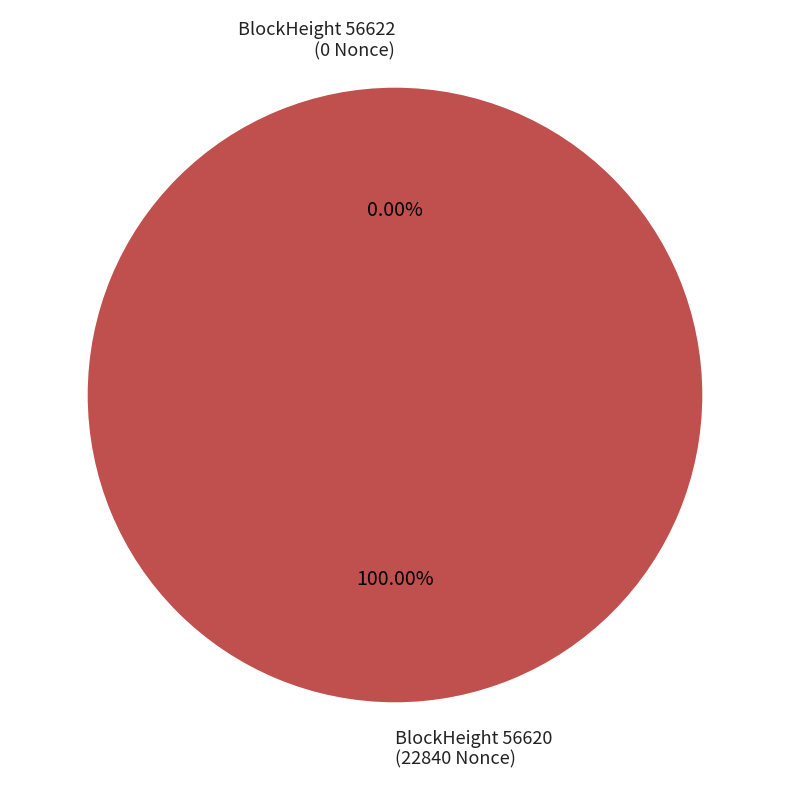

To the nearest percent, what is the combined percentage of 56620 and 56622?

100%